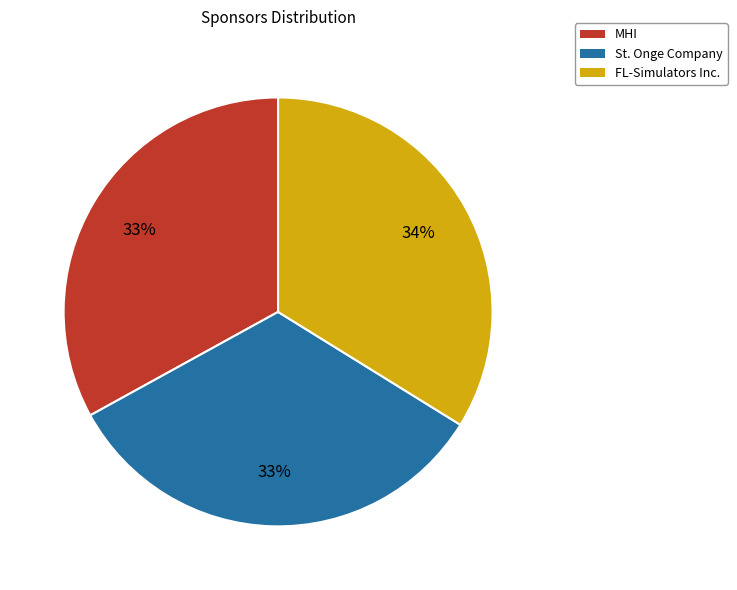

Which slice is the largest?

FL-Simulators Inc.